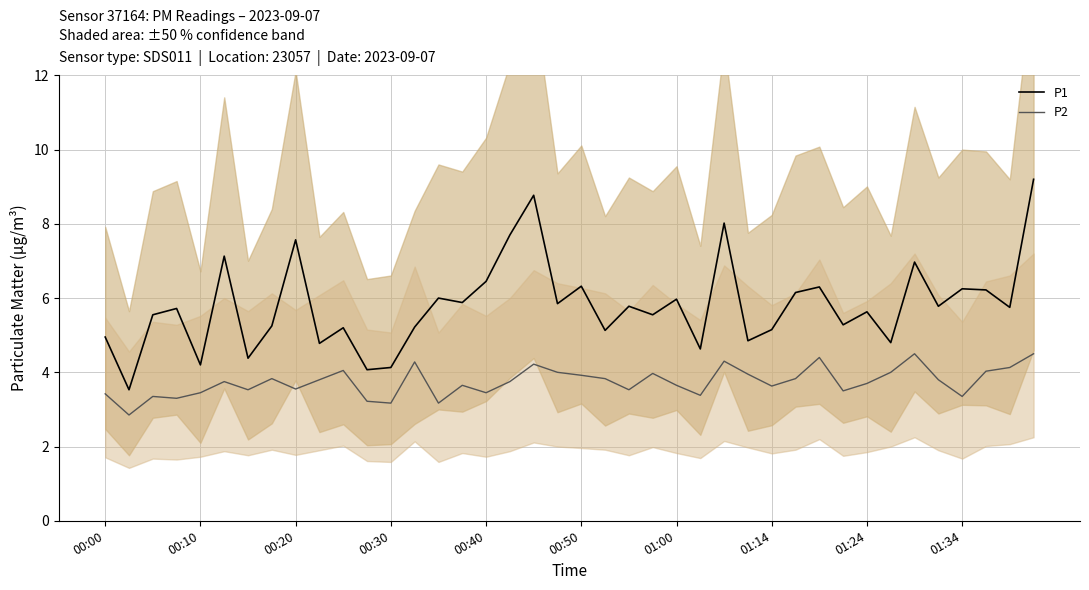

List the series in order of their peak value, highest first.

P1, P2